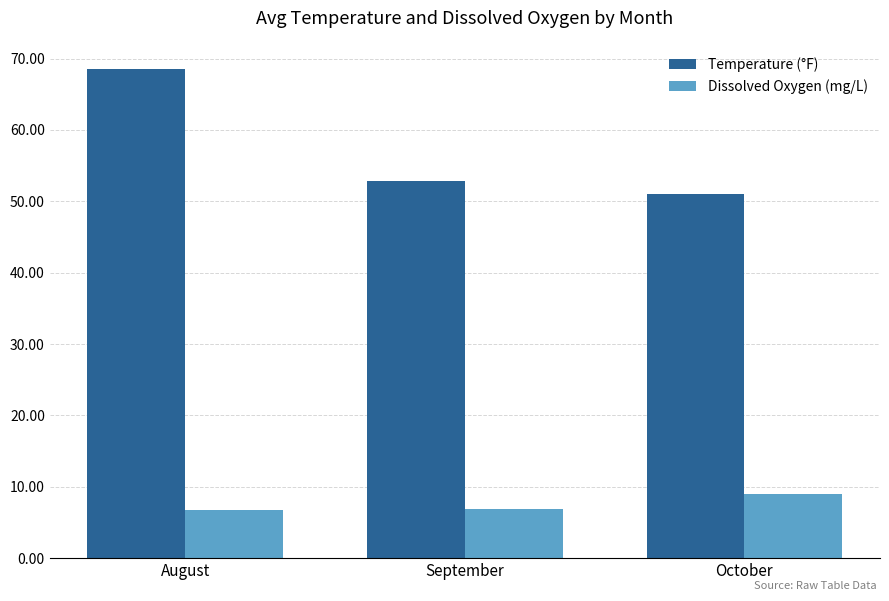

The Dissolved Oxygen (mg/L) series shows 1.5 at September. True or false?

False